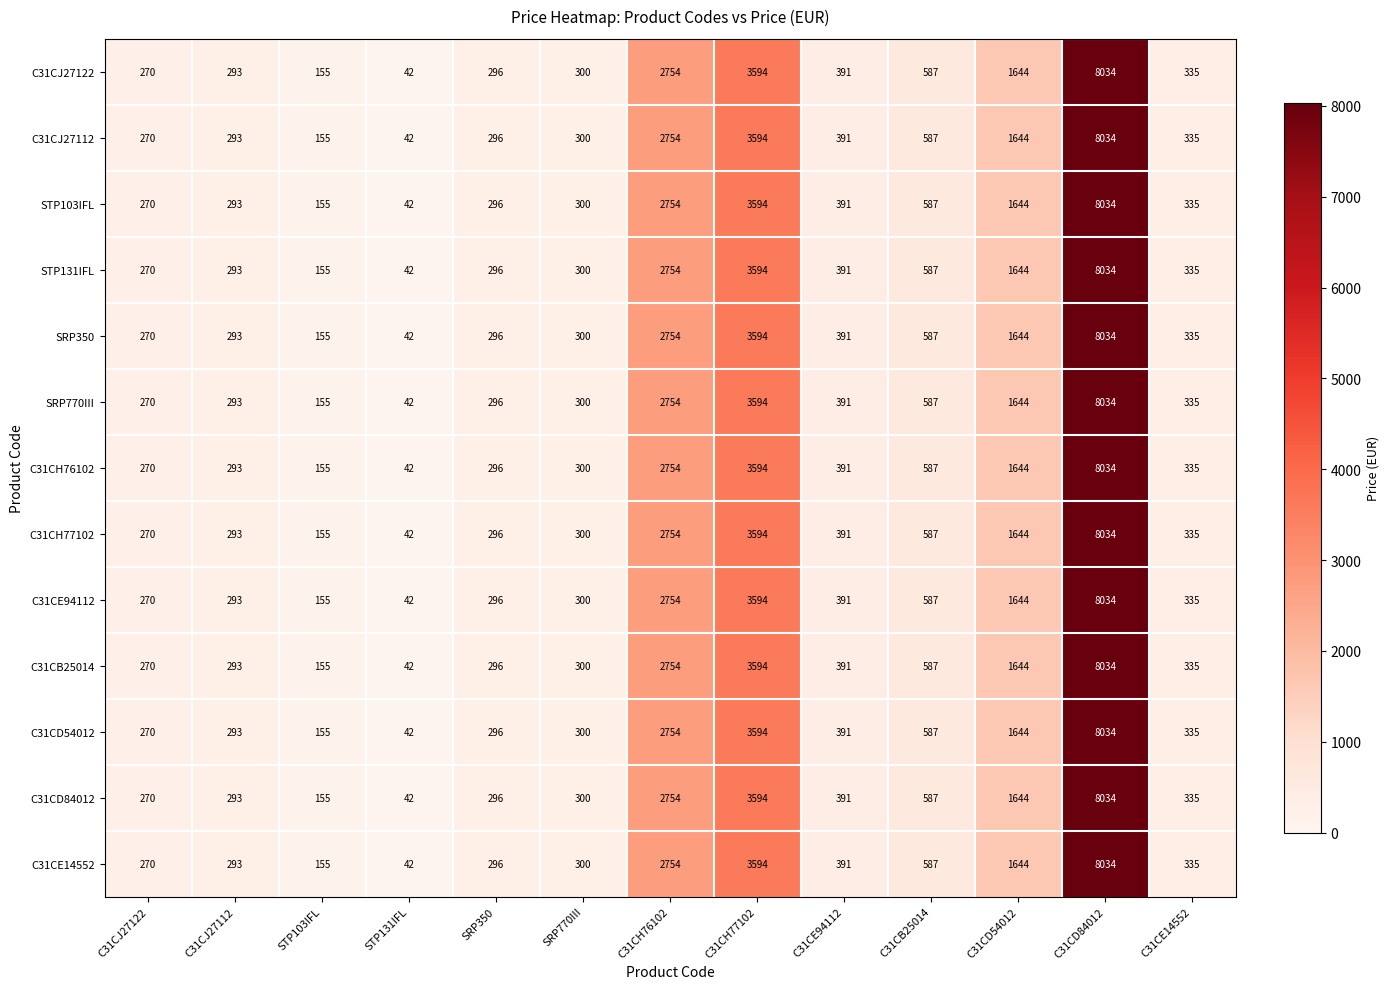

What is the difference between the C31CE94112 values at STP103IFL and C31CH76102?

2599